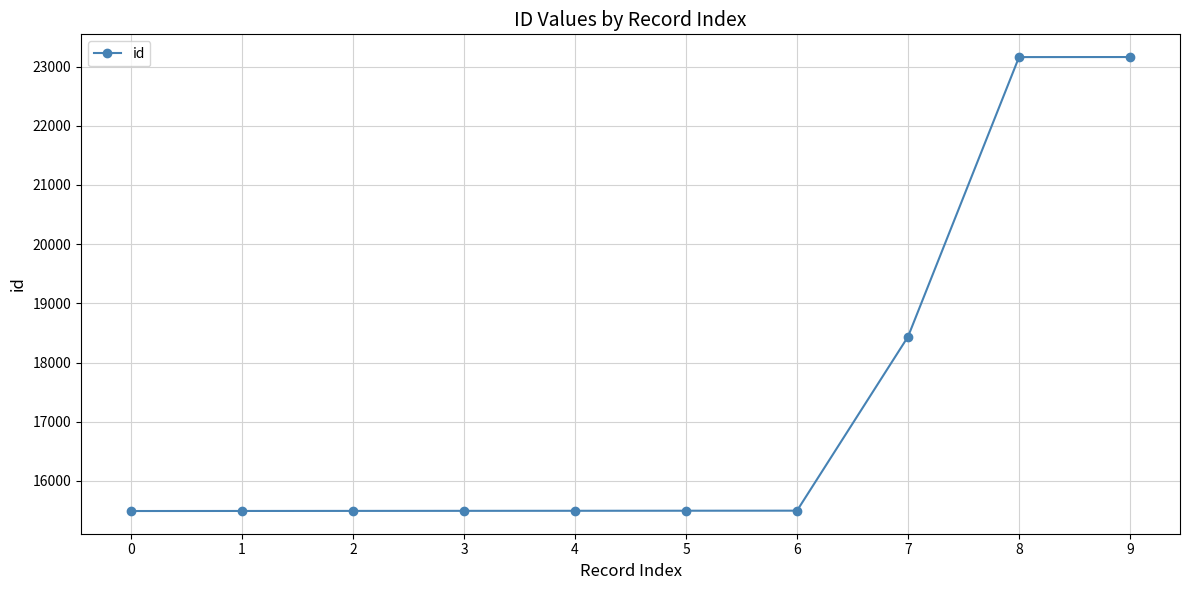

True or false: the data shows 23159 at 8.

True